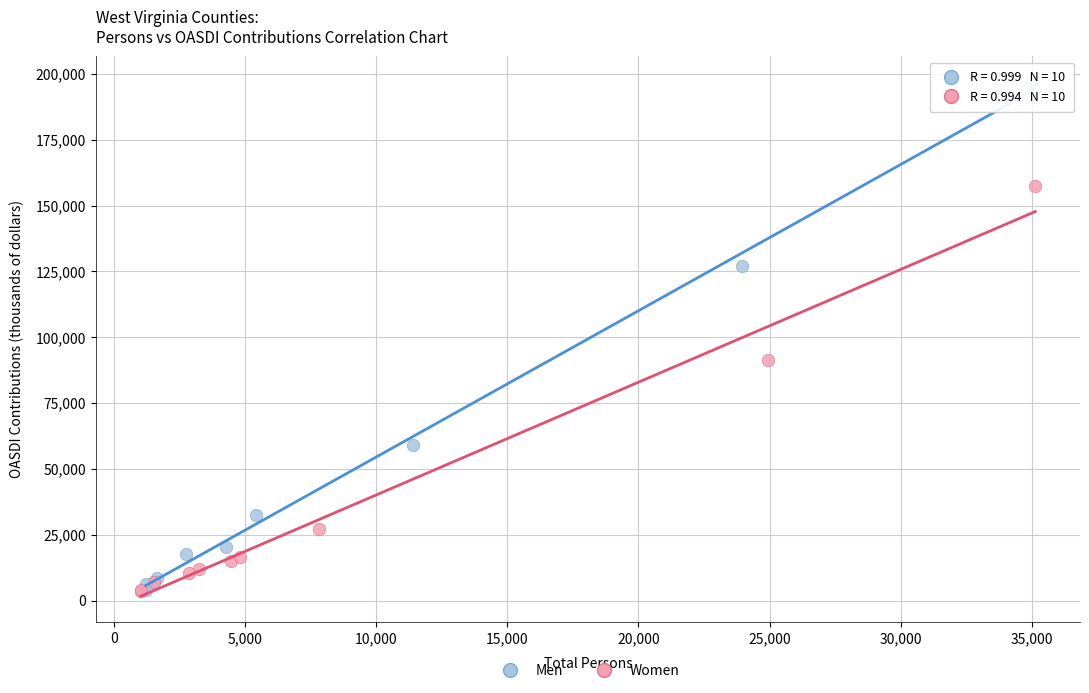

What are all the series names shown in the legend?

Men, Women